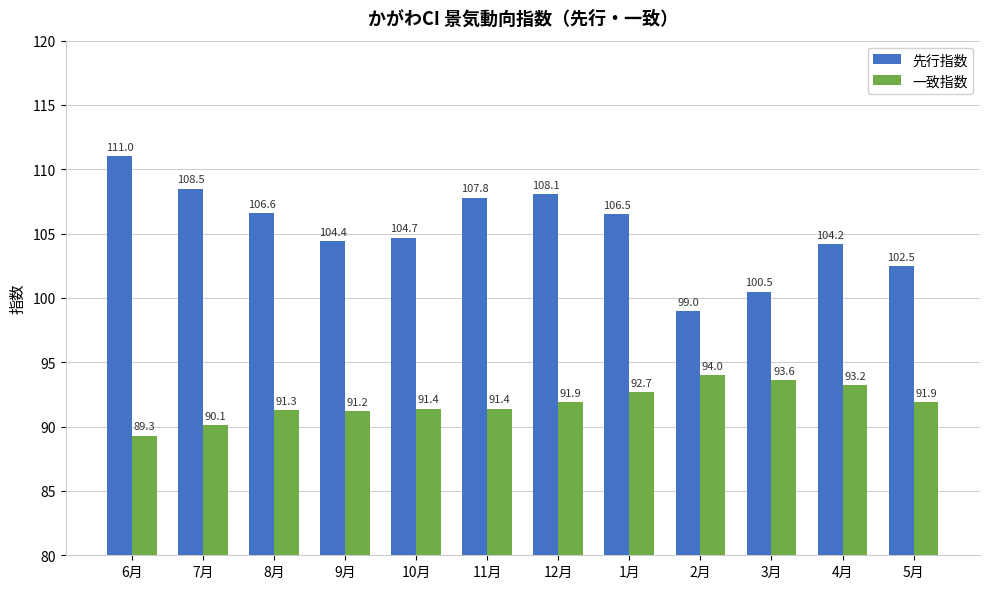

What are all the series names shown in the legend?

先行指数, 一致指数